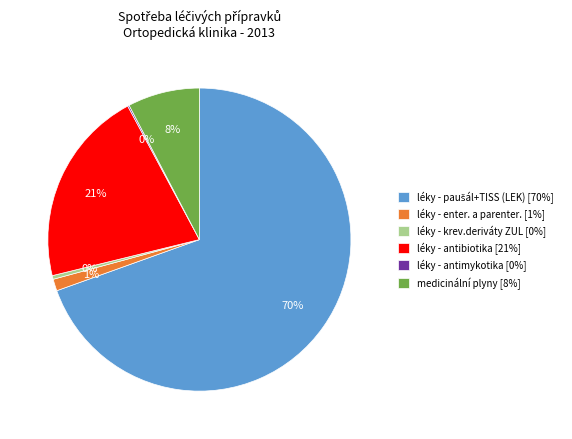

Is medicinální plyny [8%] the majority of the pie?

No